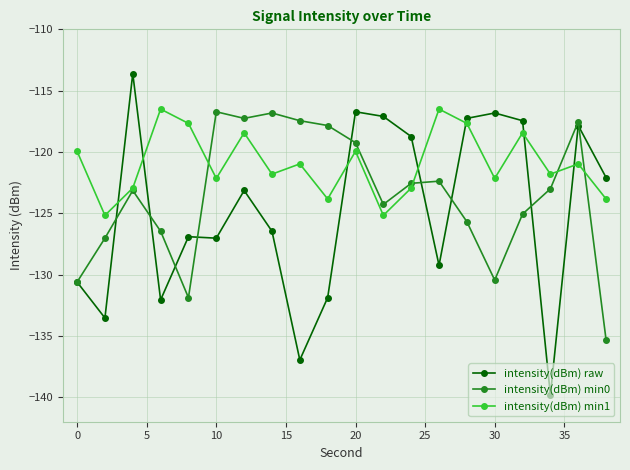

How many data points does each series have?

20